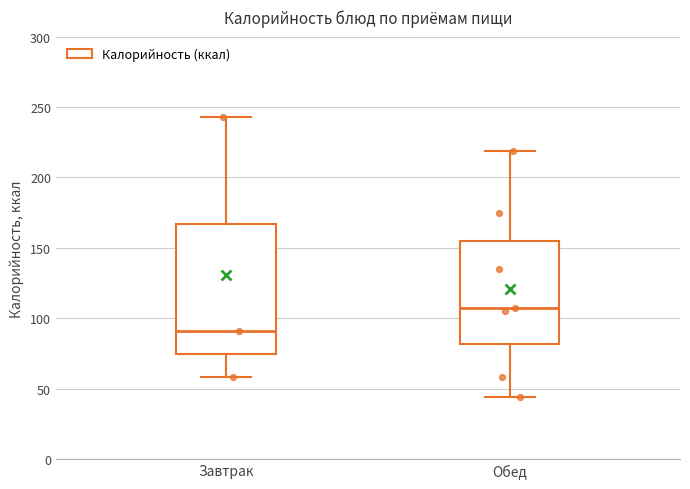

Where does the upper whisker of the box for Завтрак end on the y-axis? The values are not printed on the chart, so give them approximately, as read against the axis.

245